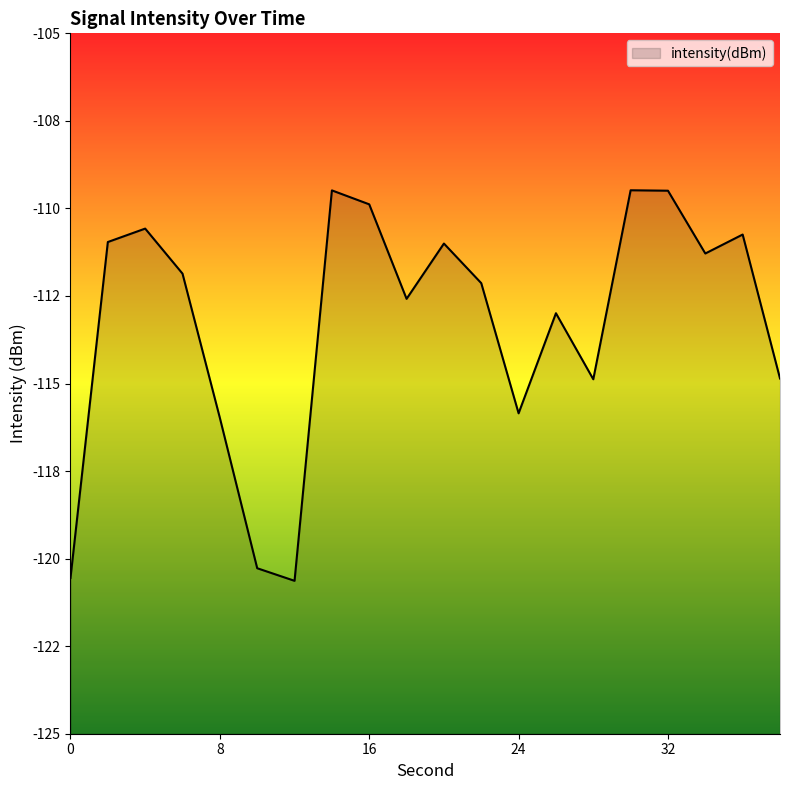

What is the average value?

-113.3